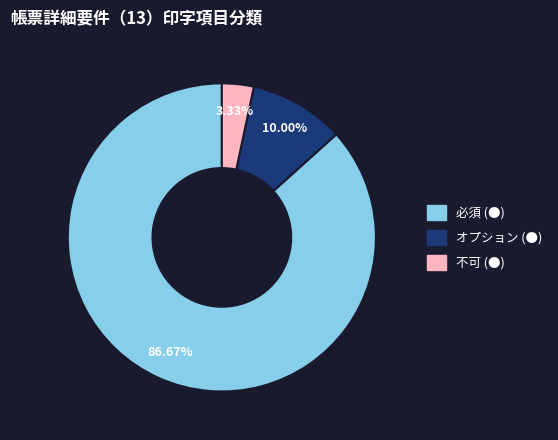

To the nearest percent, what is the average slice percentage?

33%